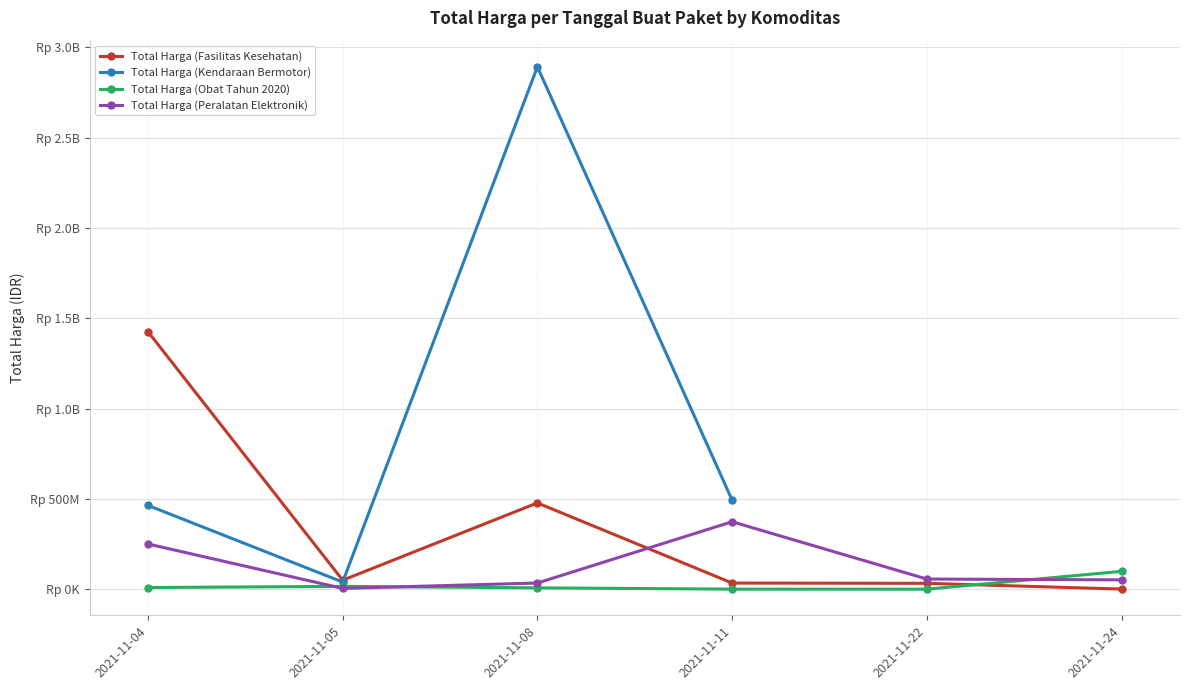

What is the average value of the Total Harga (Fasilitas Kesehatan) series?

336702835.8